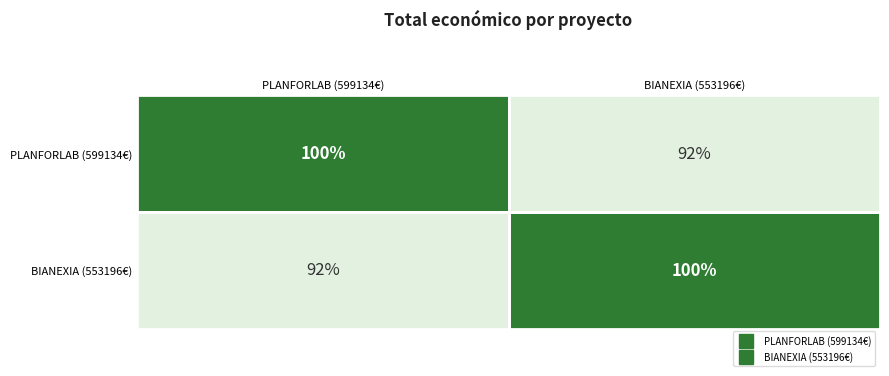

What is the sum of the PLANFORLAB (599134€) values at PLANFORLAB (599134€) and BIANEXIA (553196€)?

192